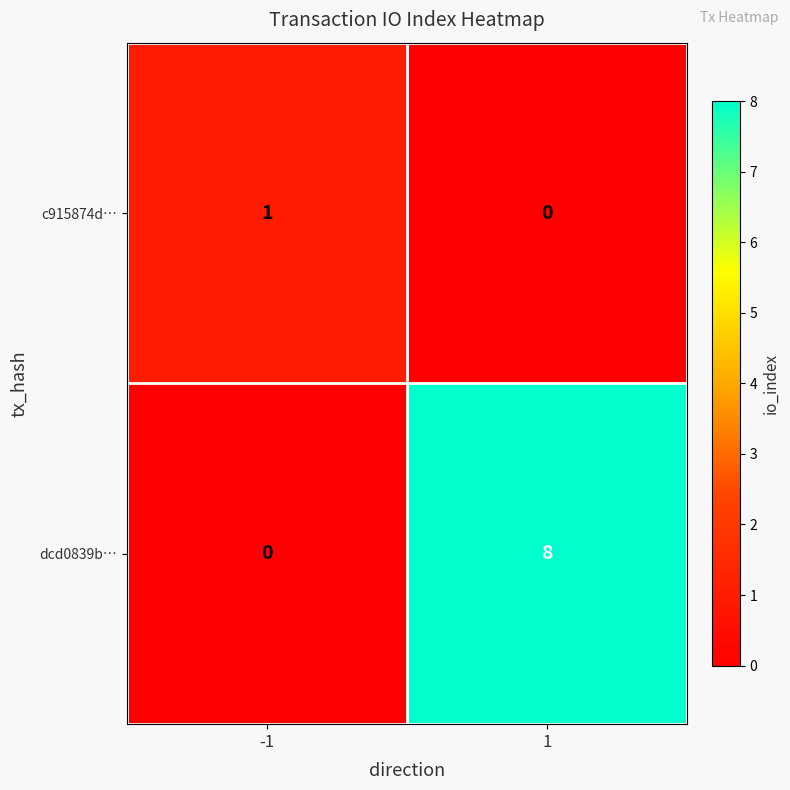

Is it true that c915874d… equals 1 at 1?

False